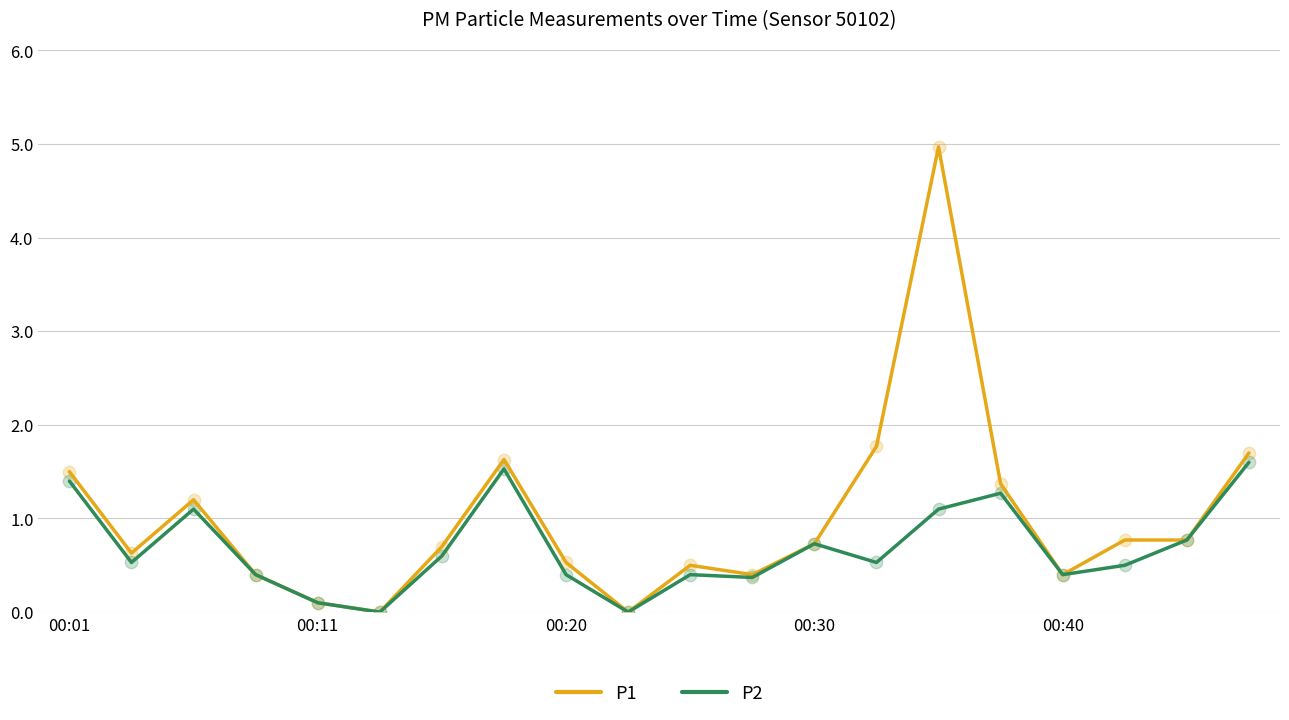

Which series has the largest total across all categories?

P1